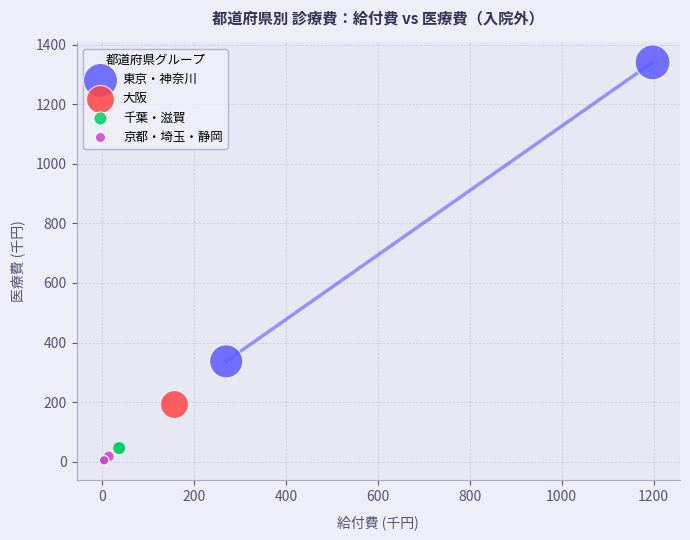

What are all the series names shown in the legend?

東京・神奈川, 大阪, 千葉・滋賀, 京都・埼玉・静岡